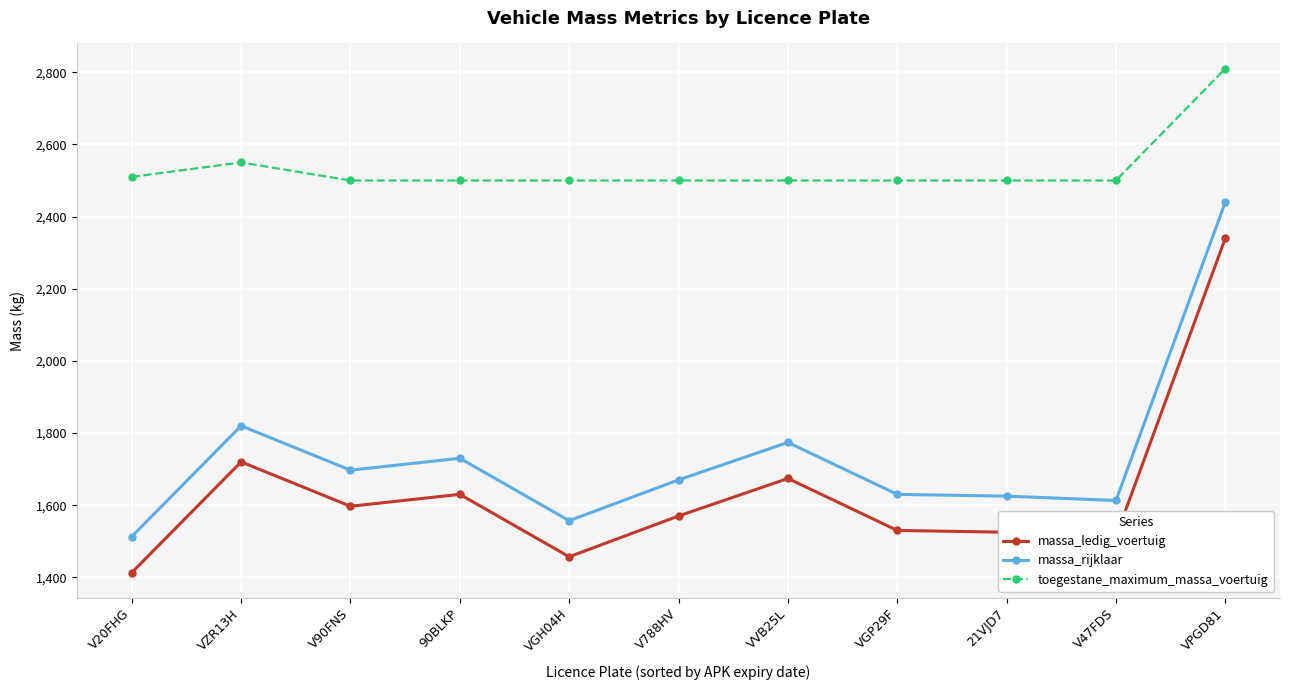

What is the value of the massa_ledig_voertuig point at the 1st from the left?

1413